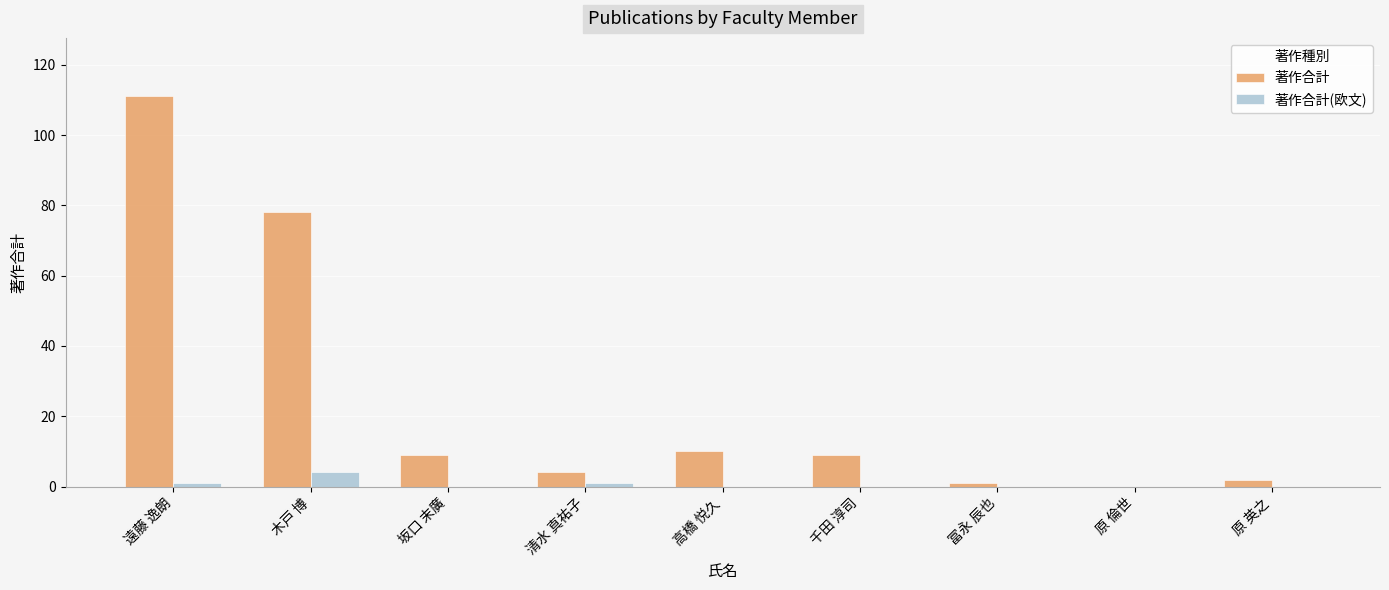

What is the sum of all 著作合計 values?

224